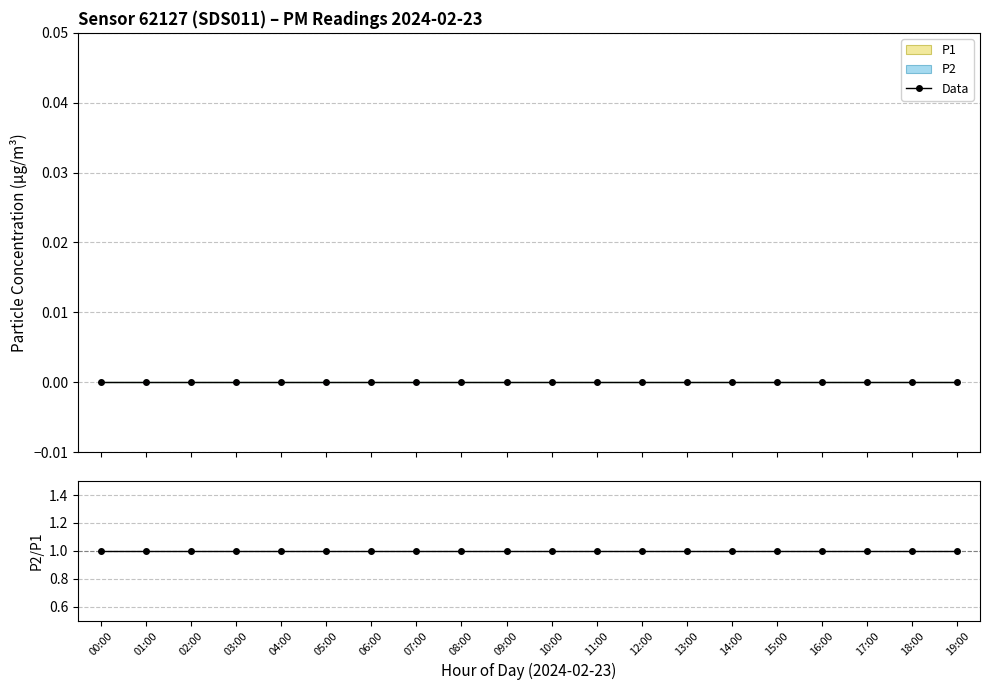

Rank the series by their average value, from lowest to highest.

Data, P2/P1 ratio